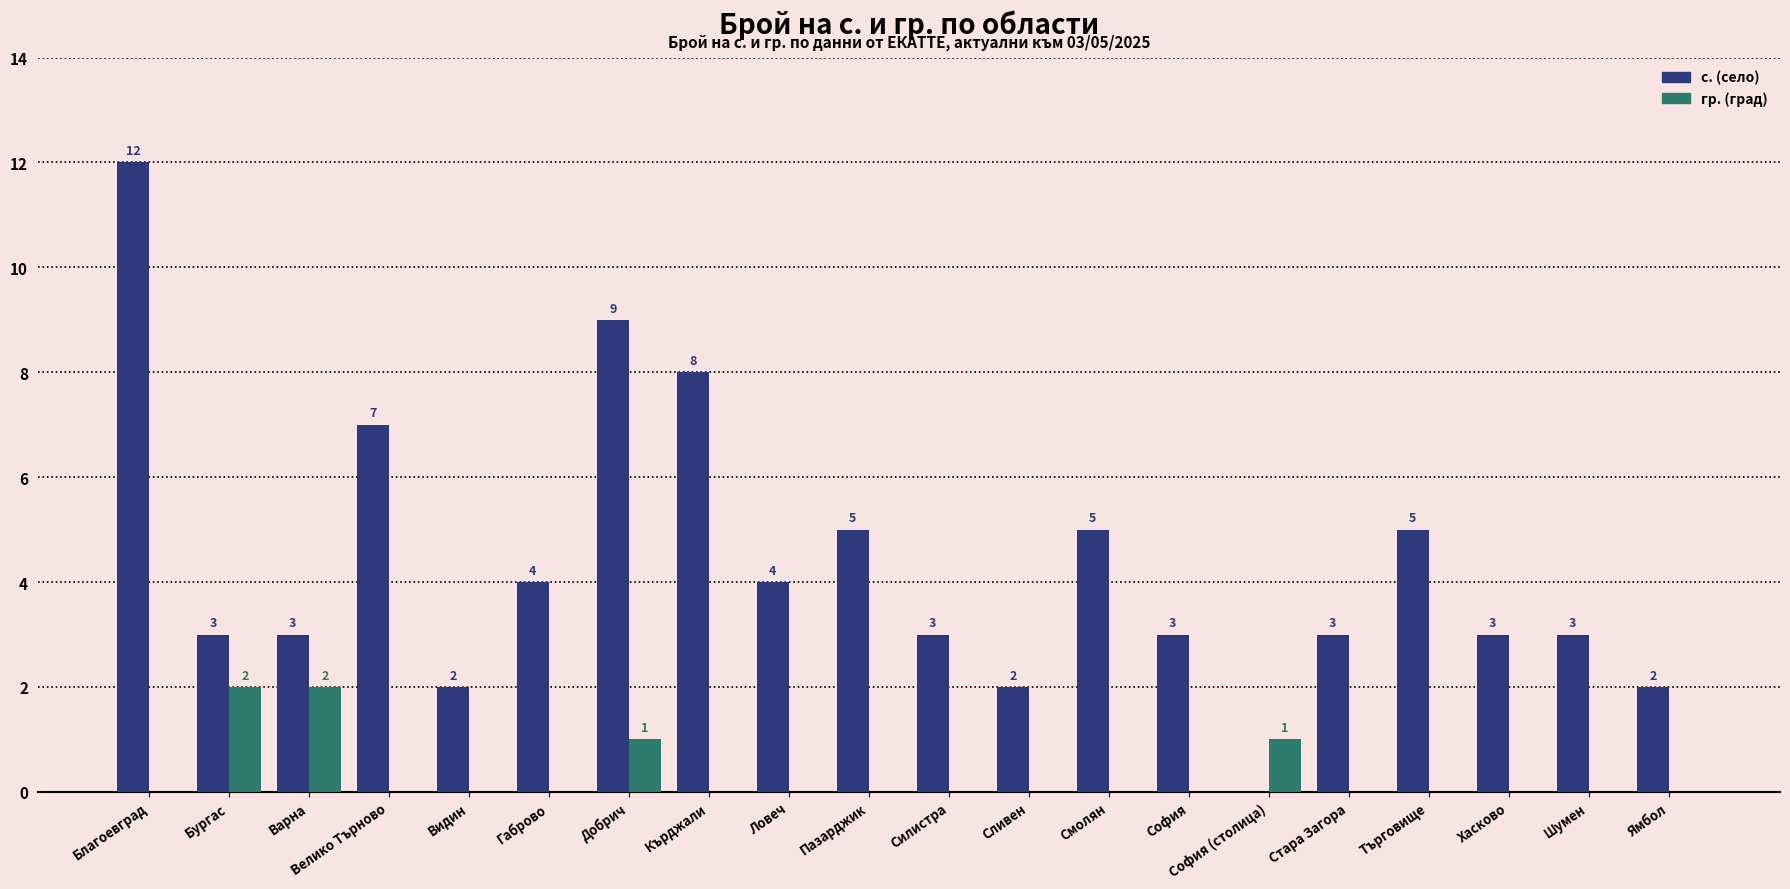

What is the sum of the с. (село) values at Пазарджик and Видин?

7